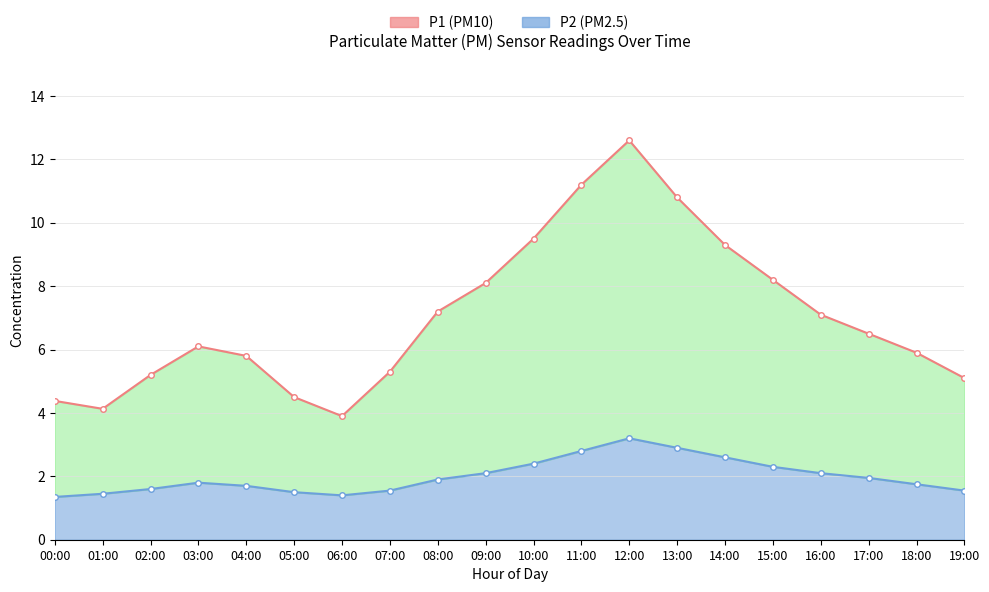

Which series changed the most between 05:00 and 11:00?

P1 line